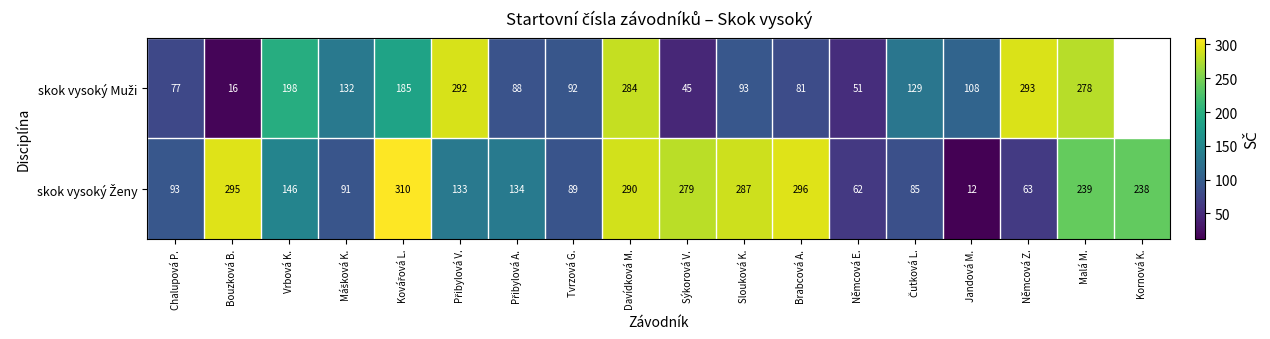

What is the spread (max minus min) of values at Němcová Z.?

230